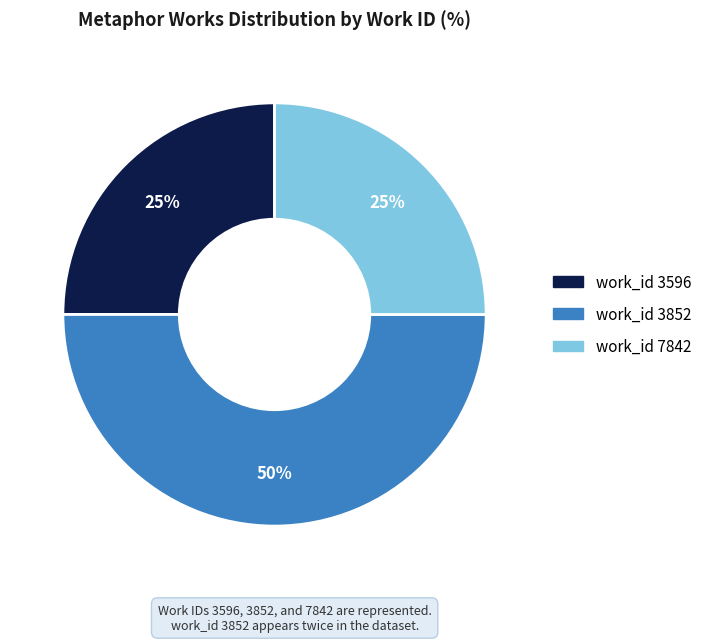

To the nearest percent, what is the difference between the largest and smallest slice percentages?

25%